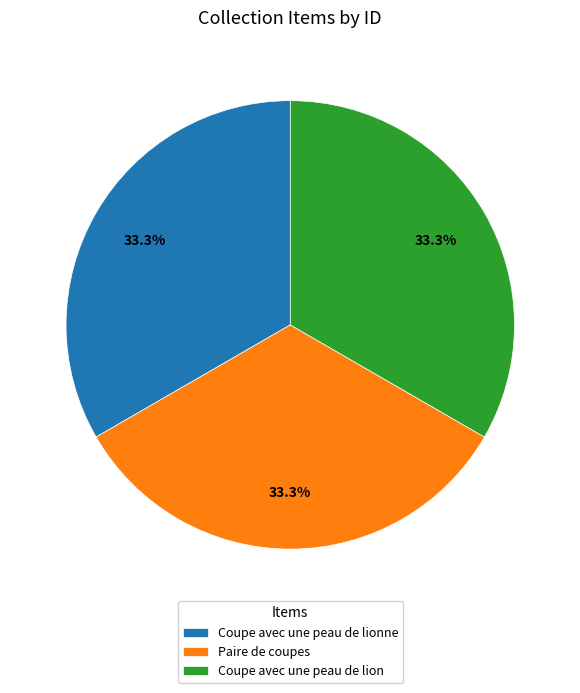

Count the number of slices in the pie.

3